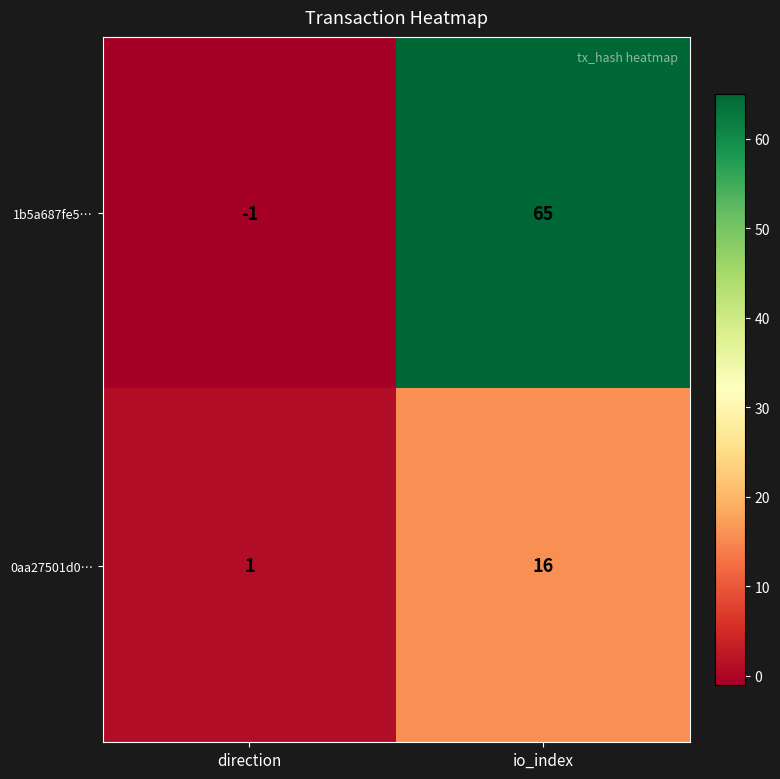

What is the difference between the highest and lowest values at io_index?

49